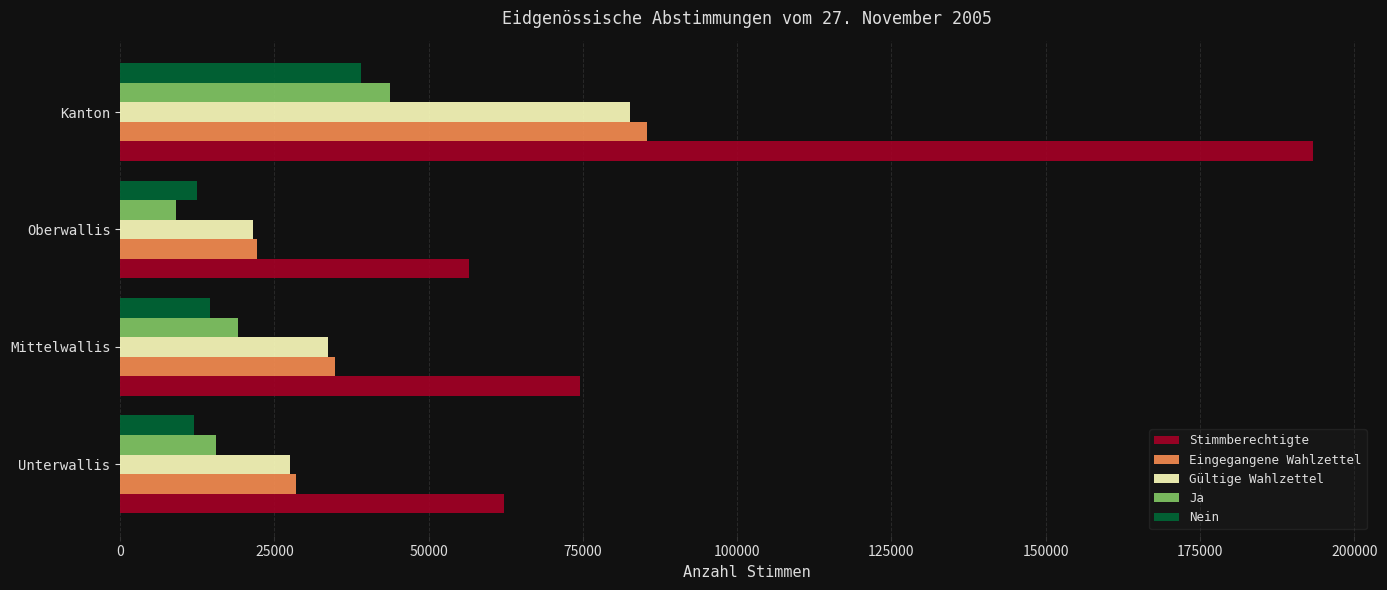

Which series has the largest total across all categories?

Stimmberechtigte